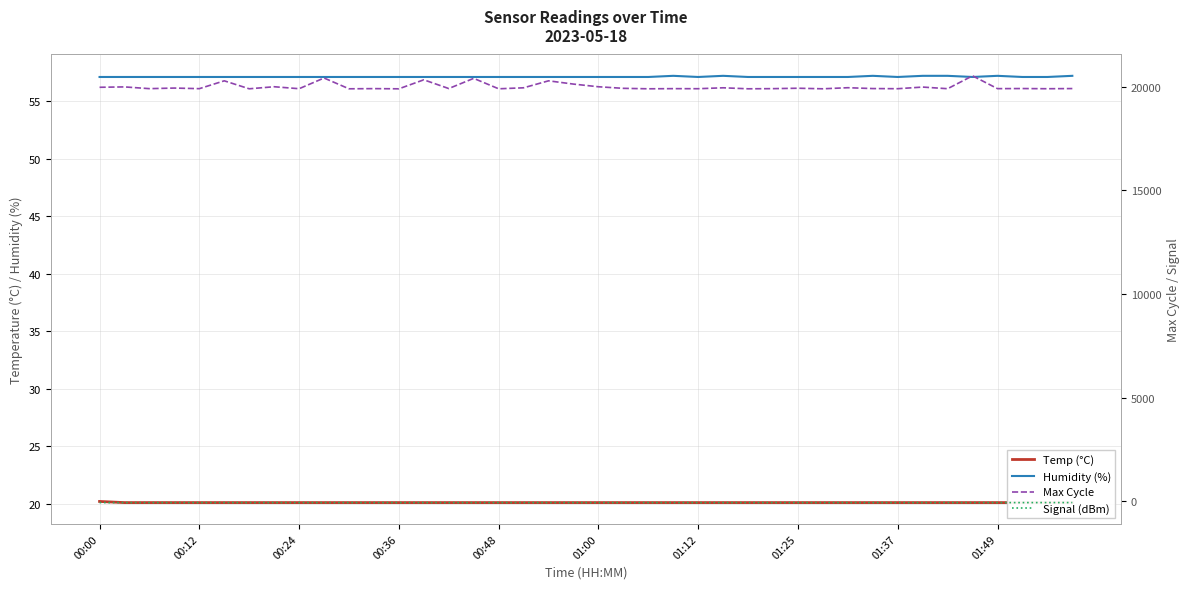

True or false: Max Cycle and Signal (dBm) intersect in this chart.

False